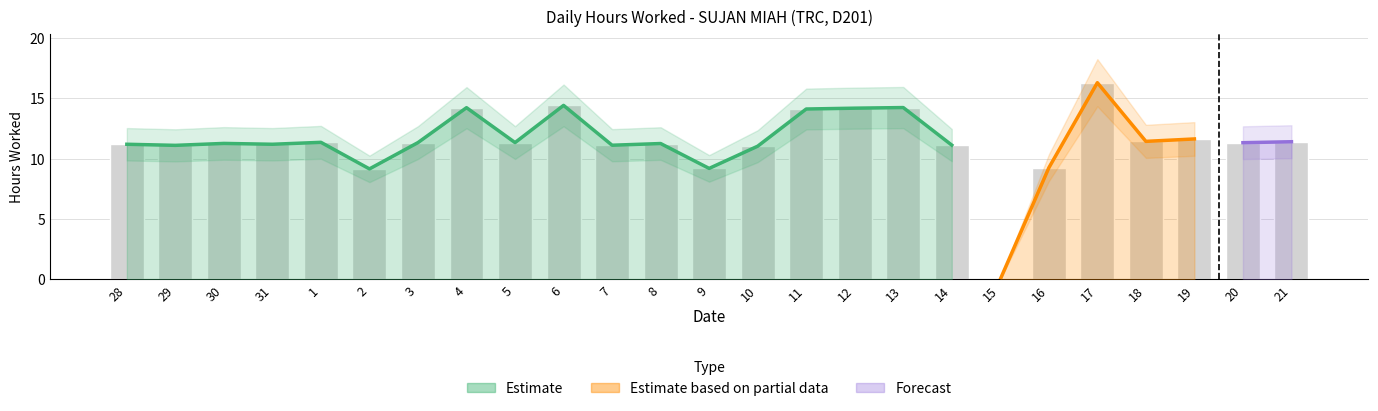

Rank the categories by value from highest to lowest.

17, 6, 13, 4, 12, 11, 19, 18, 21, 1, 3, 5, 20, 30, 8, 28, 31, 14, 7, 29, 10, 16, 9, 2, 15